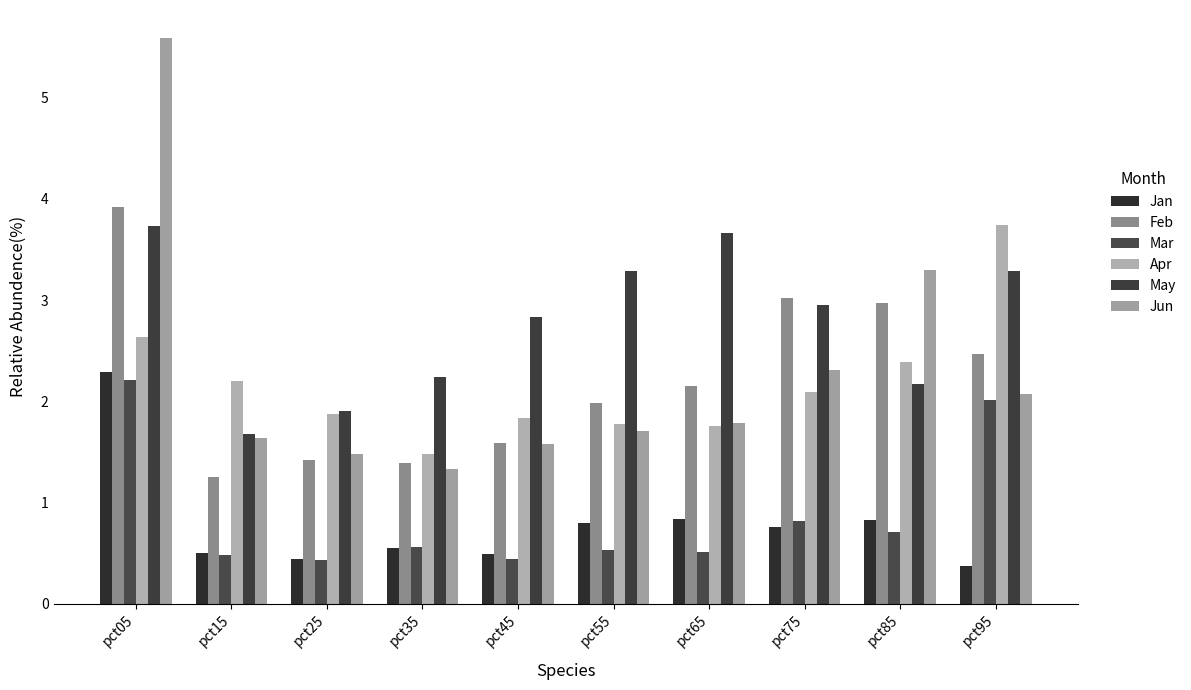

Is it true that Mar equals 0.4 at pct65?

False